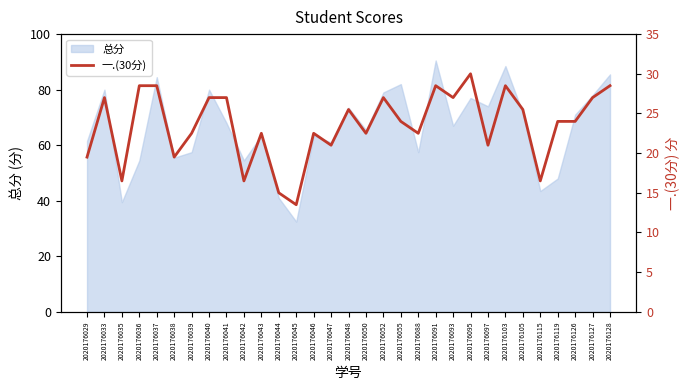

Is it true that 总分 equals 69.7 at 2020176119?

False